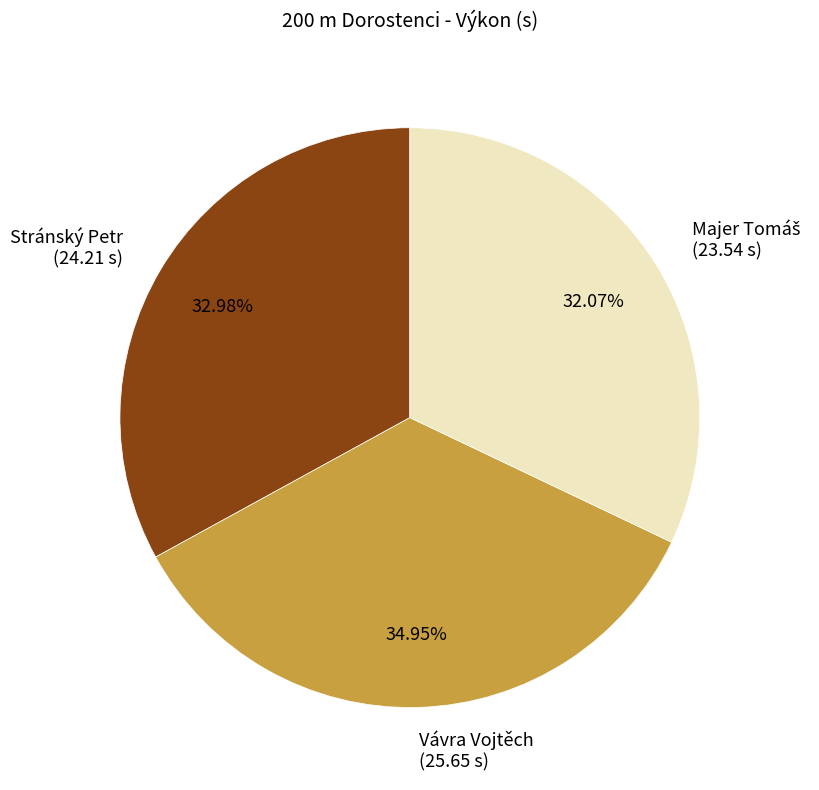

How many slices are in this pie chart?

3